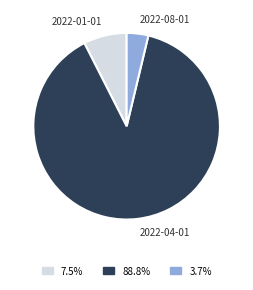

Does any single category account for the majority?

Yes